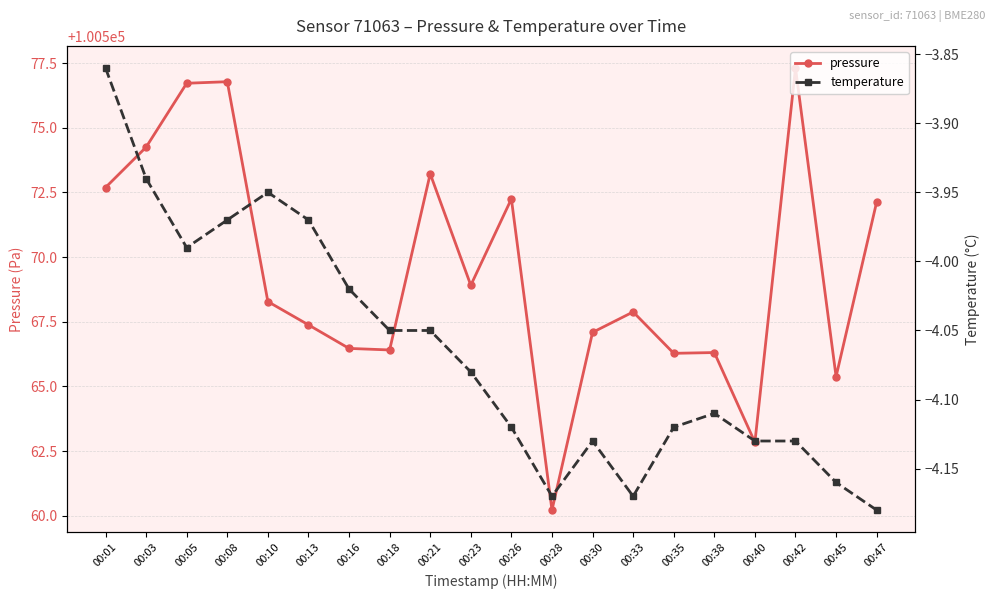

What is the minimum value shown in the chart?

-4.2